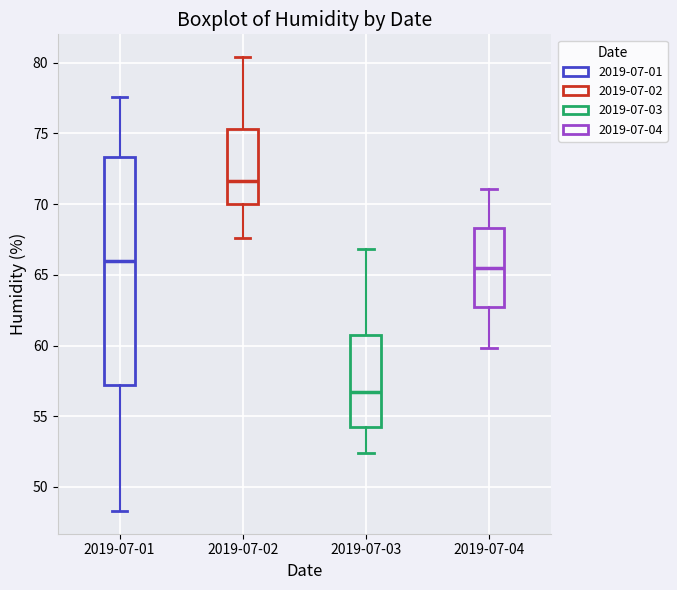

Which box is the tallest, from its lower edge to its upper edge?

2019-07-01